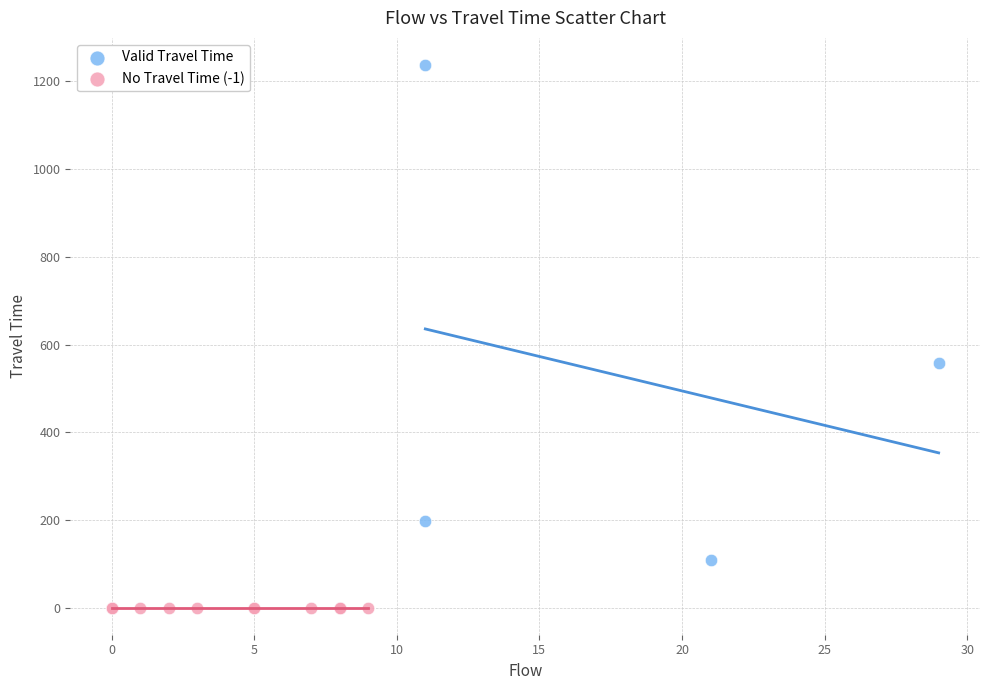

Which series reaches the maximum Y coordinate?

Valid Travel Time